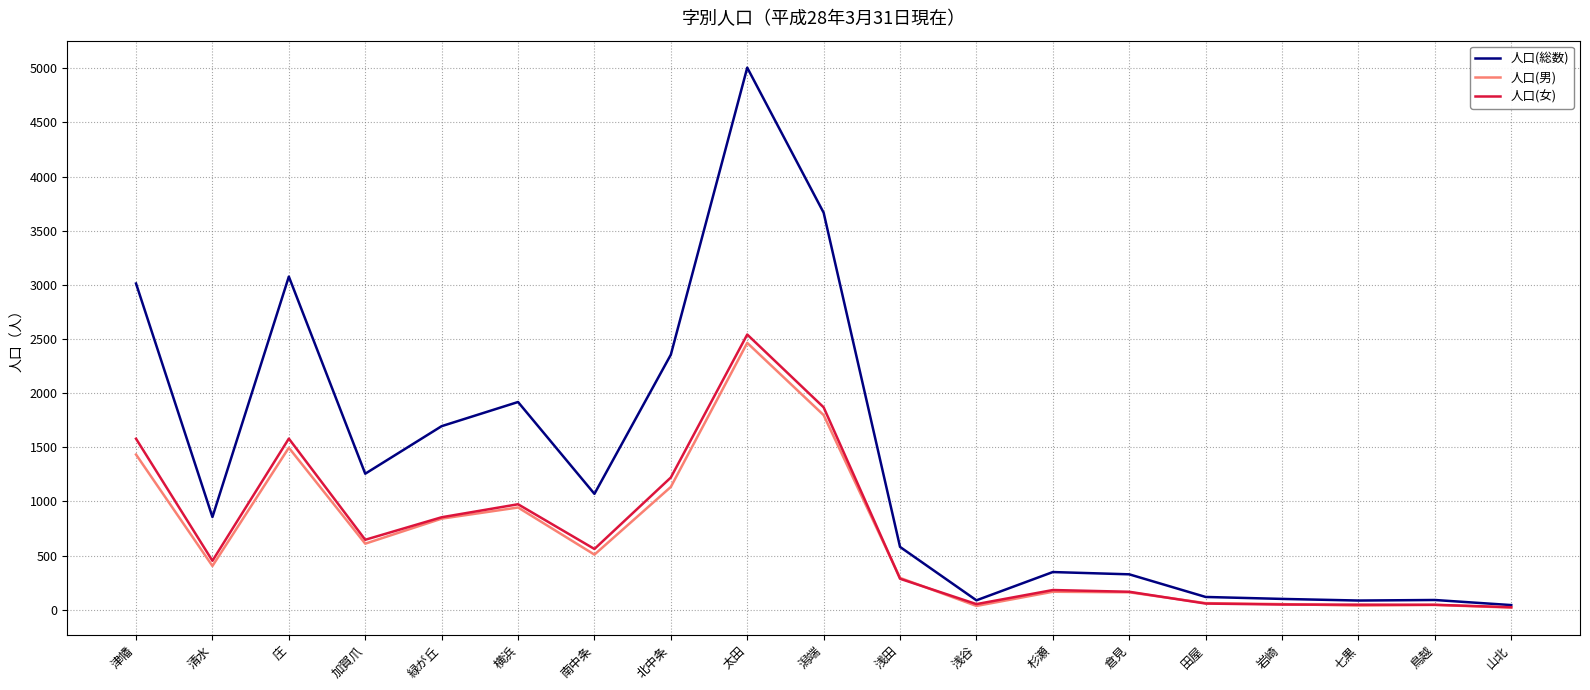

What is the difference between the highest and lowest values at 横浜?

974